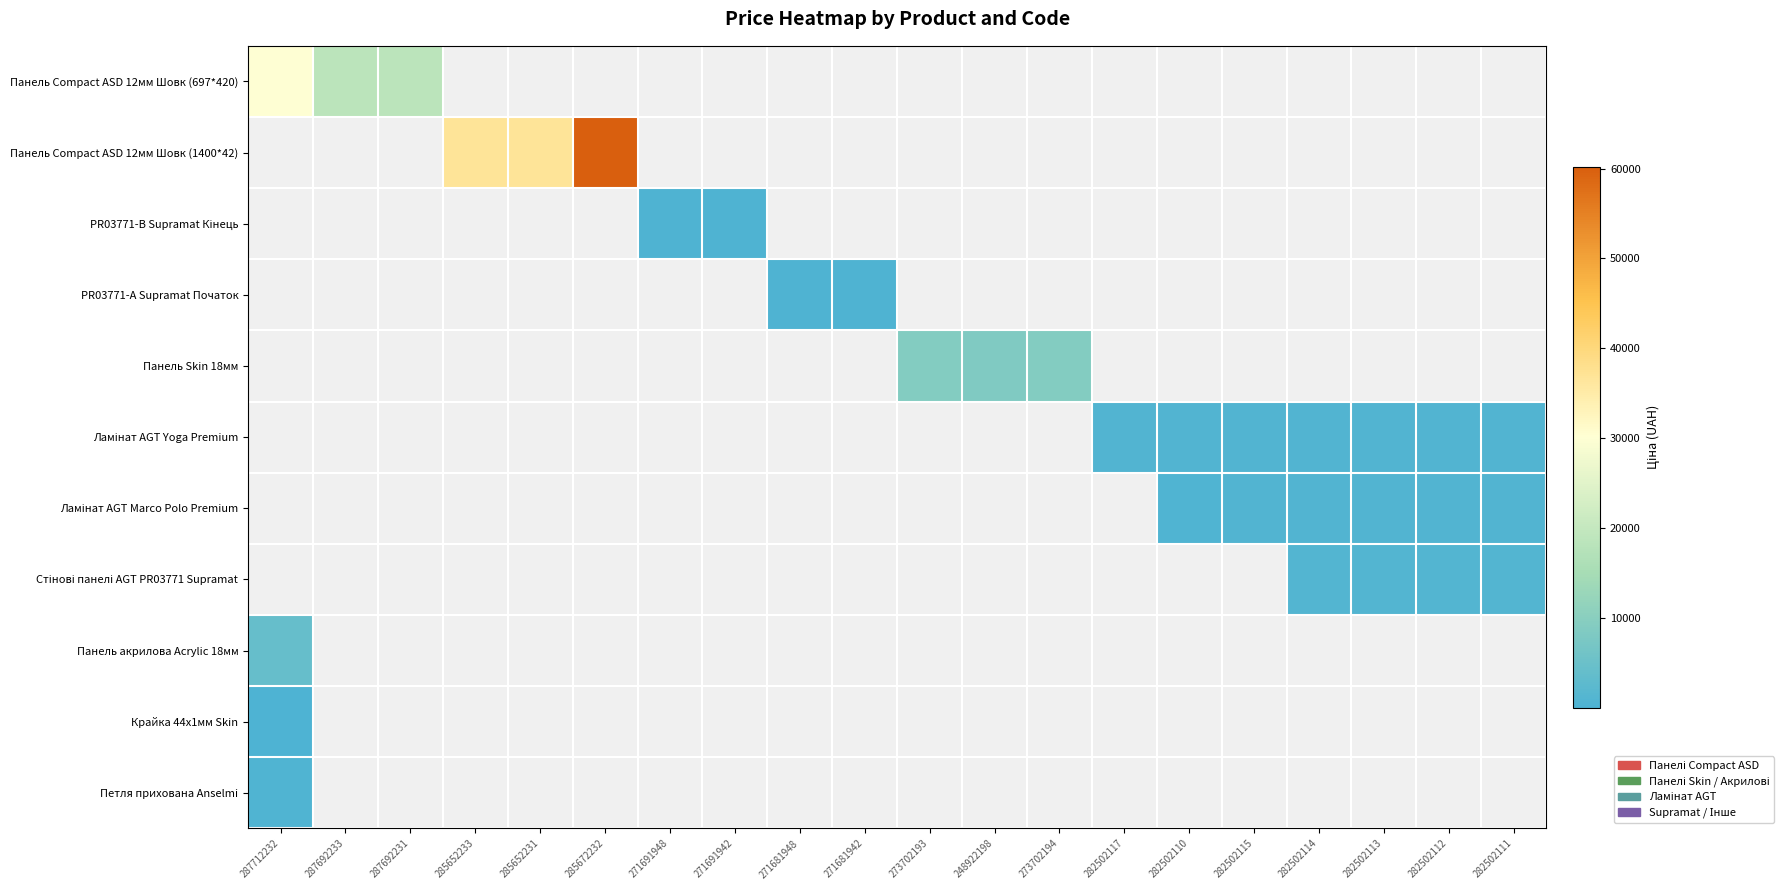

At how many categories does at least one series exceed 5547?

9